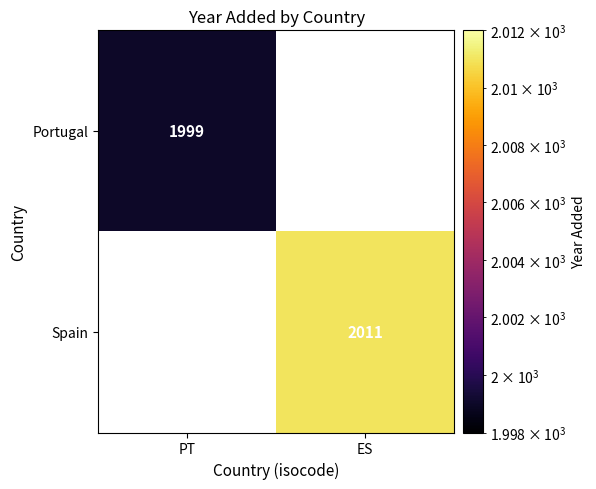

The Spain series shows 2011 at ES. True or false?

True